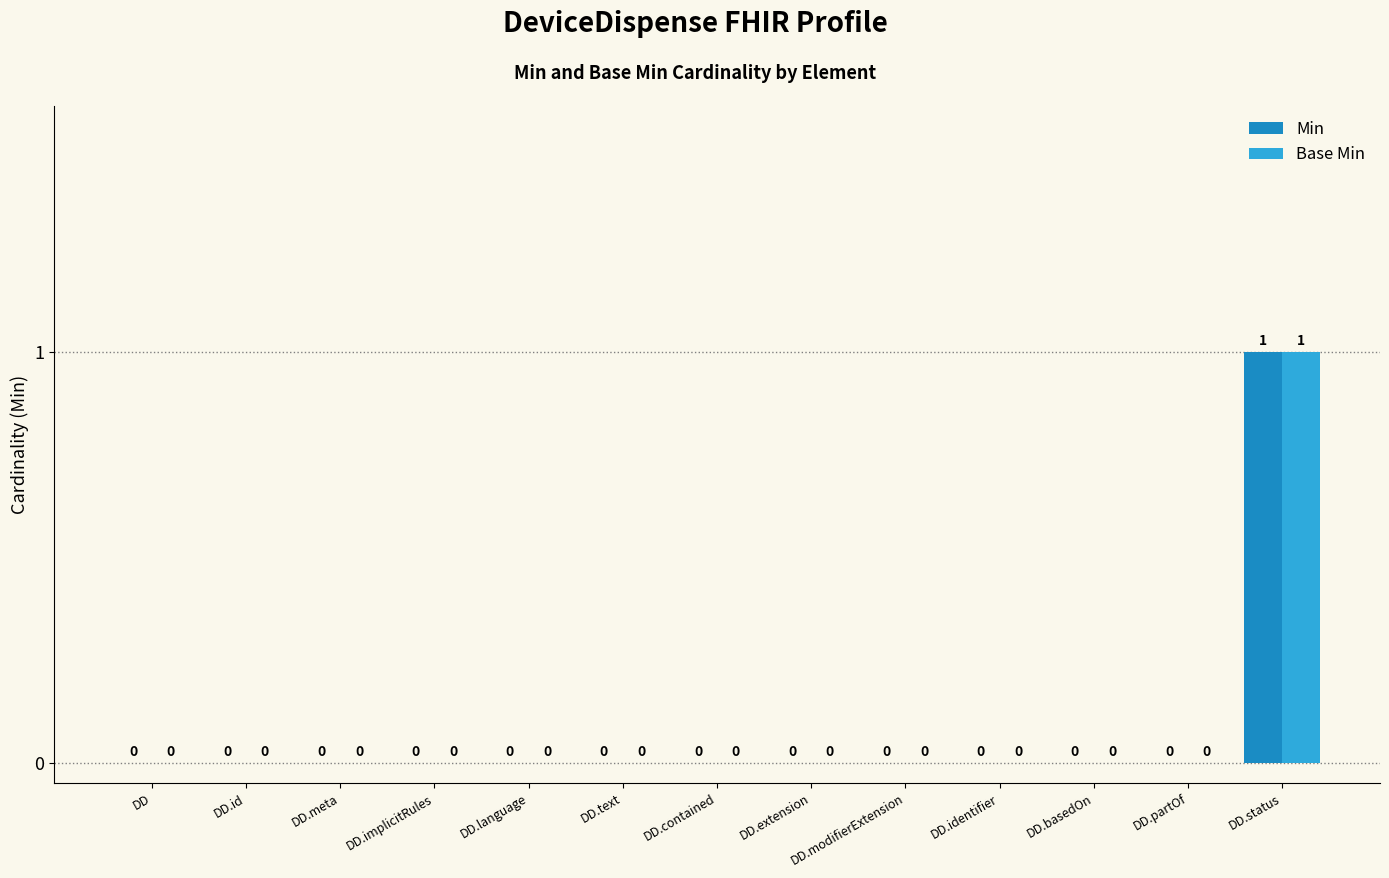

How many groups of bars are there?

13